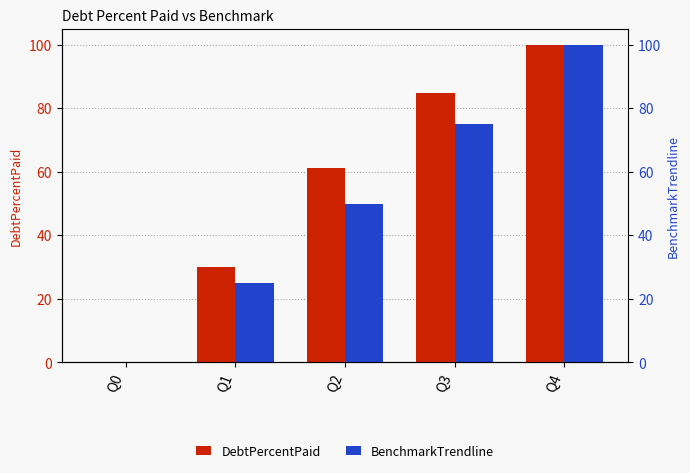

At which label does BenchmarkTrendline first exceed 50?

Q3